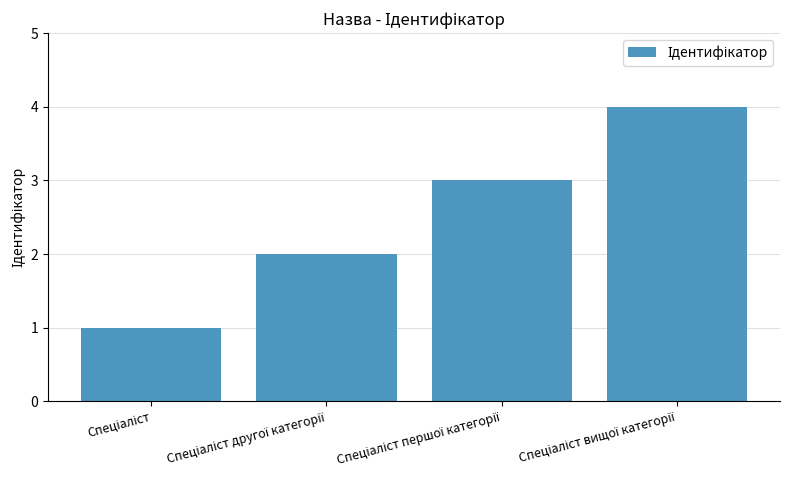

What is the greatest value displayed?

4